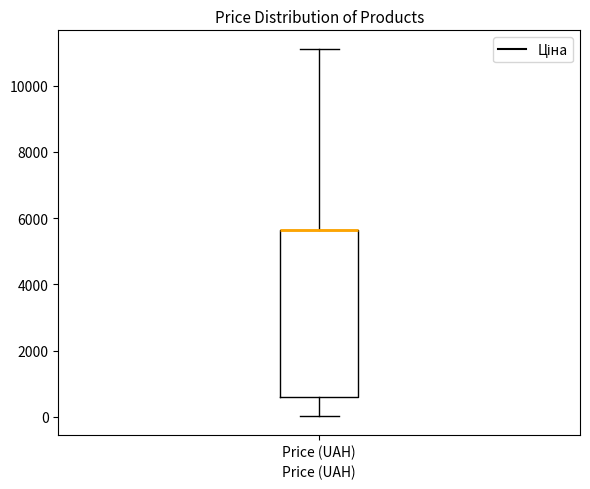

Read this box plot against the y-axis: the position of the median line, the range covered by the box, and the ends of both whiskers. The values are not printed on the chart, so give them approximately, as read against the axis.

median 5600 (drawn on the box's upper edge), box 600 to 5600, whiskers 0 to 11200